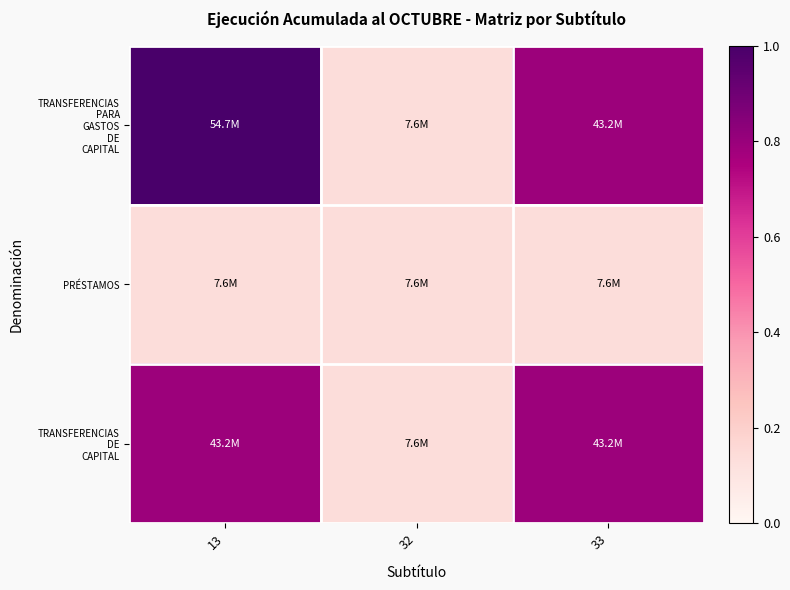

Rank the series at 13 from lowest to highest value.

PRÉSTAMOS, TRANSFERENCIAS DE CAPITAL, TRANSFERENCIAS PARA GASTOS DE CAPITAL